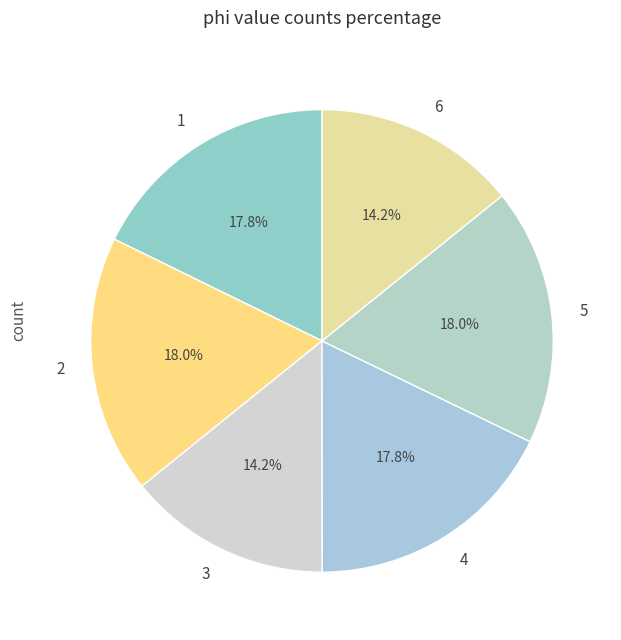

Approximately how many times larger is the value at 2 compared to 6?

1.3